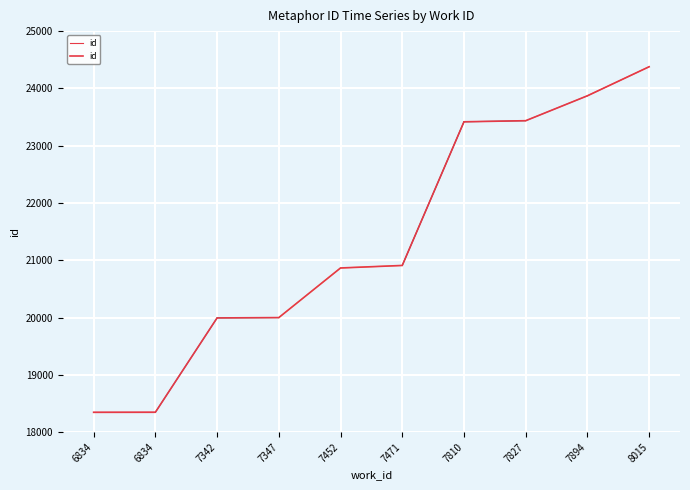

True or false: the data shows 23871 at 7894.

True